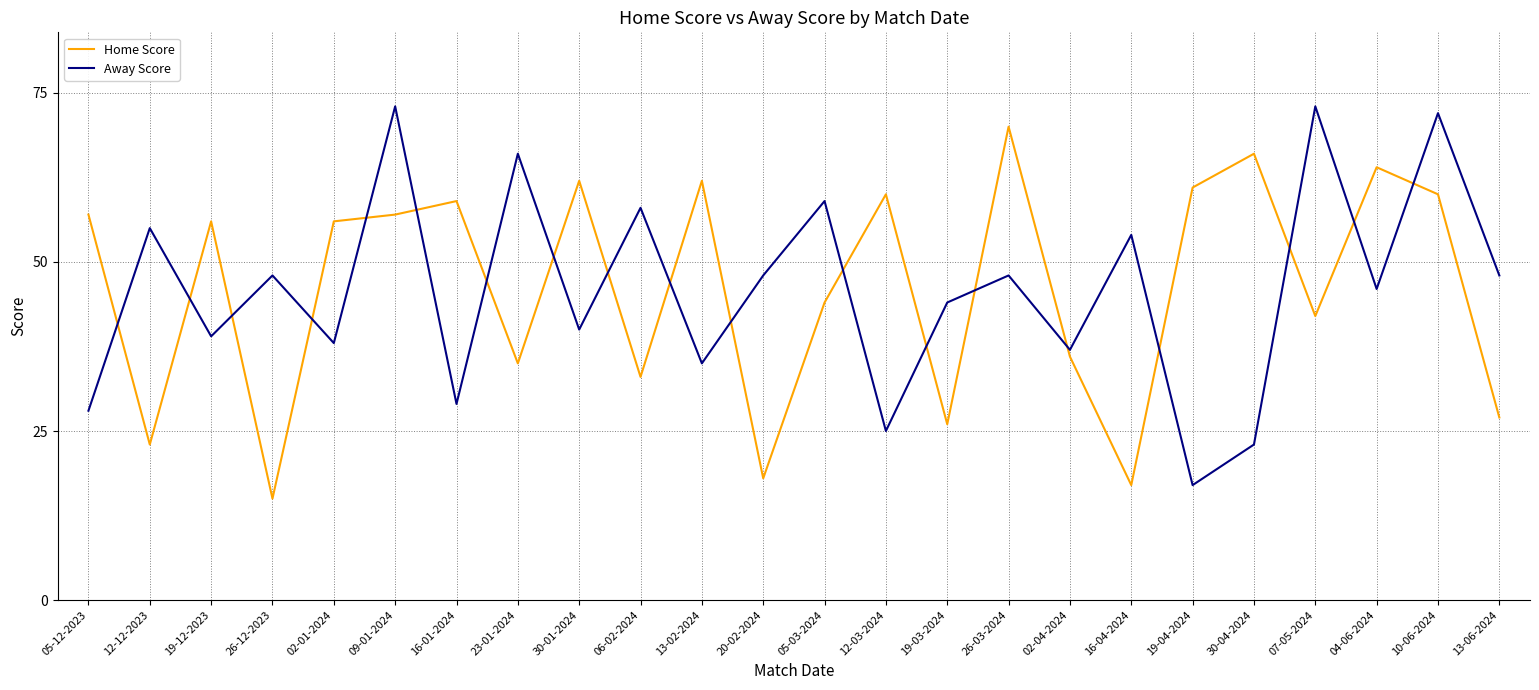

Rank the series at 30-01-2024 from lowest to highest value.

Away Score, Home Score